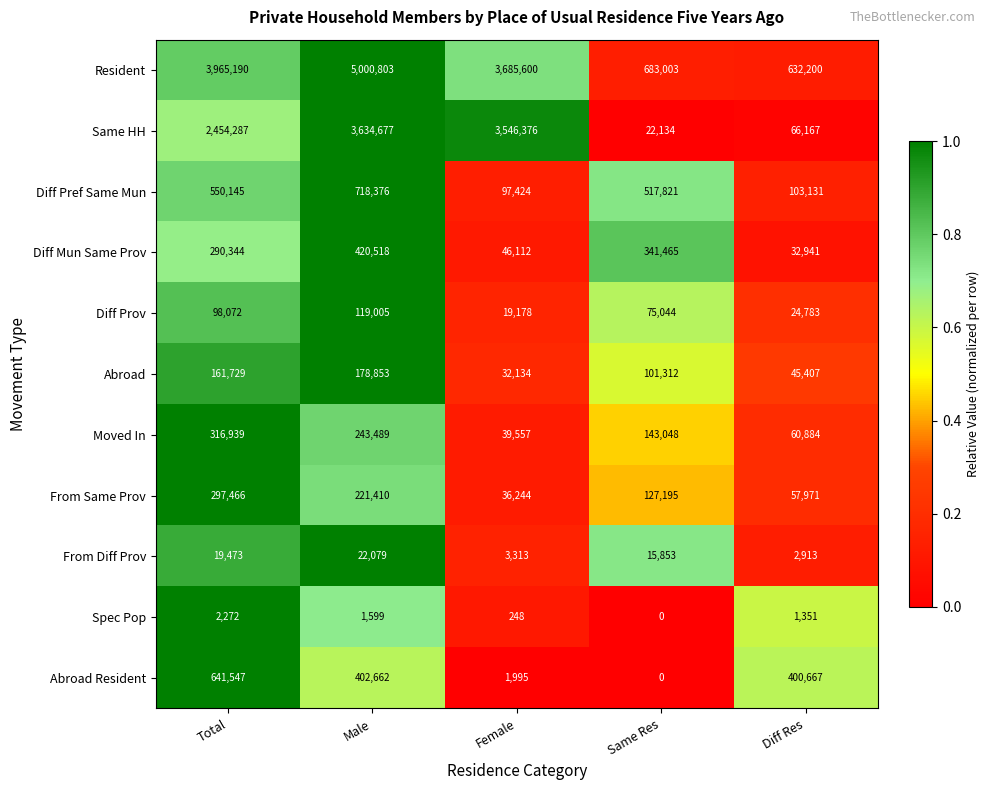

Which series changed the most between Male and Diff Res?

Resident